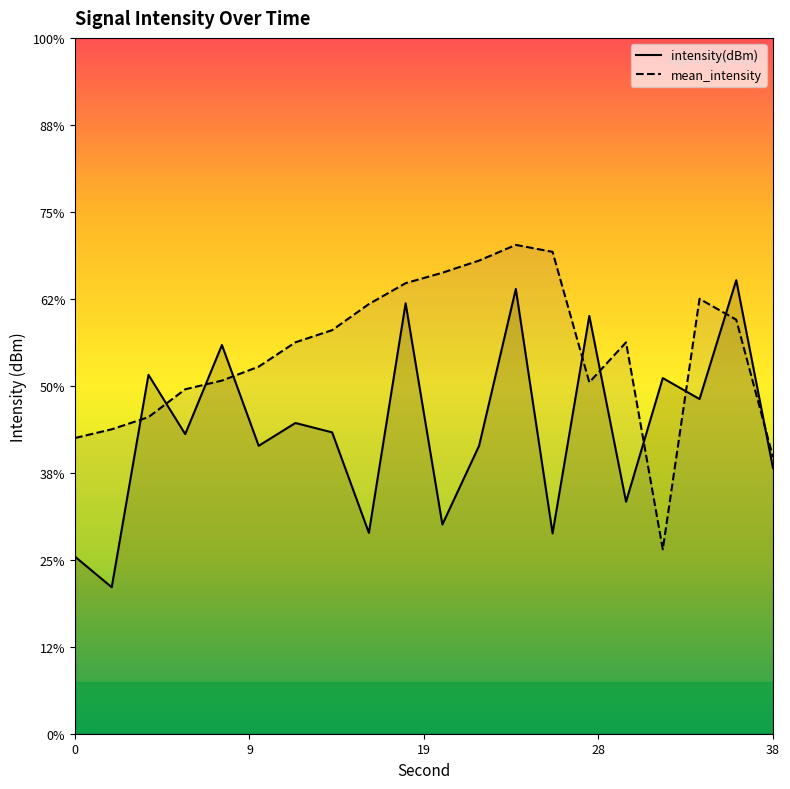

Which category has the highest value across all series?

24